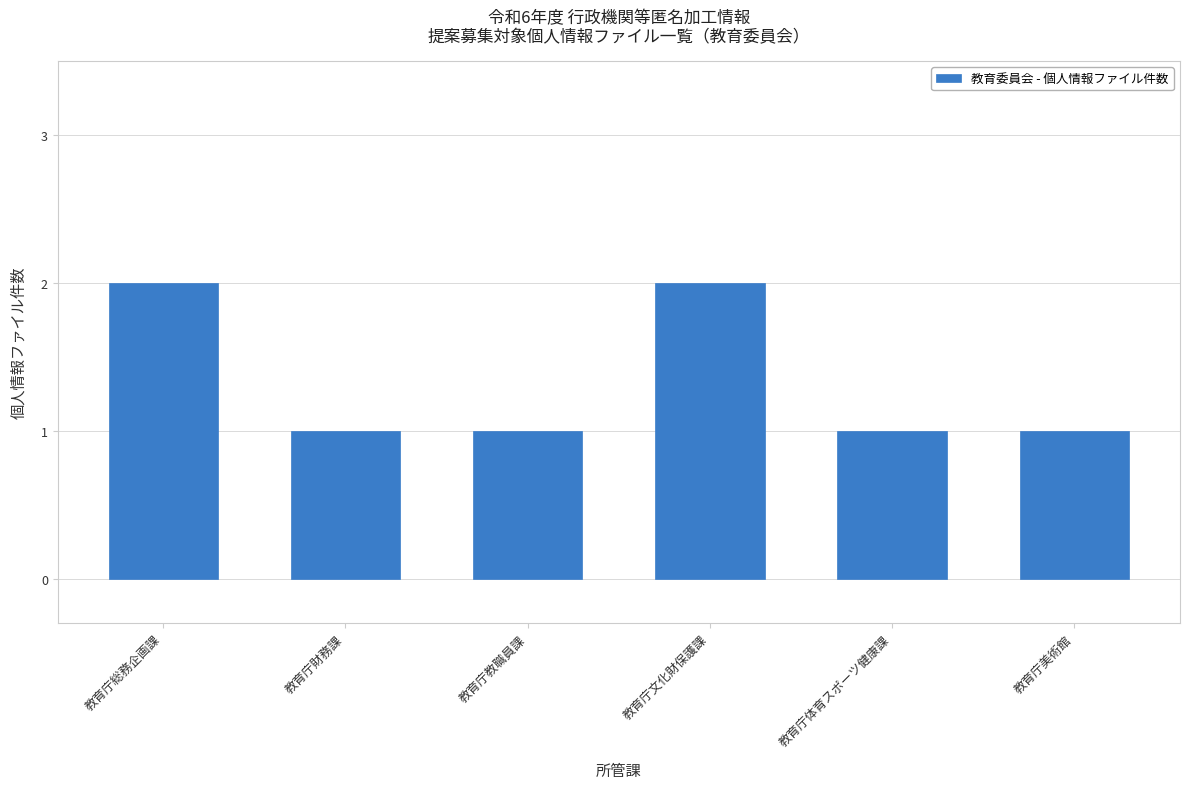

Reading left to right, what are all the values shown in this chart?

2	1	1	2	1	1